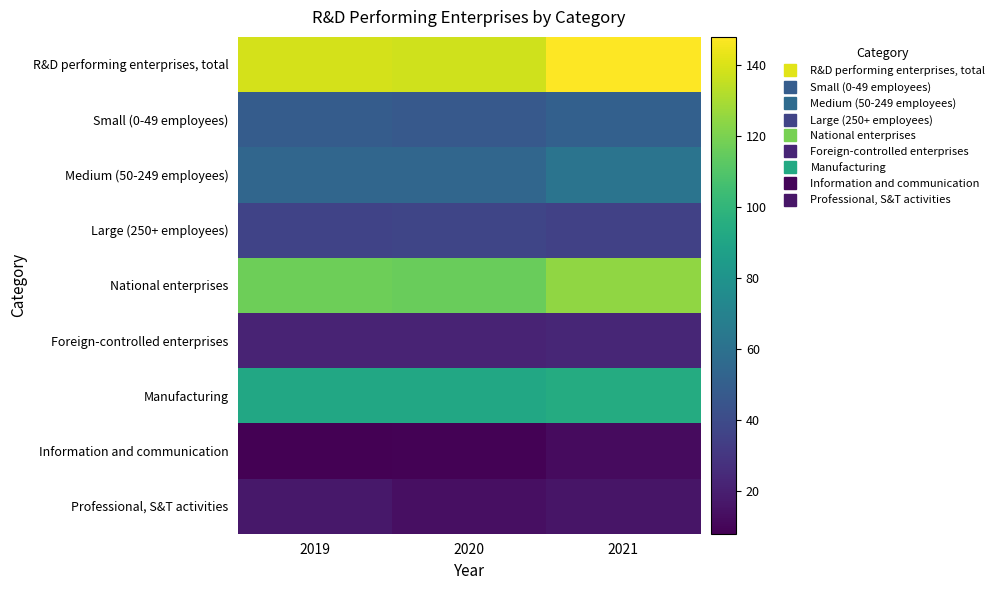

Rank the series by their maximum value, from lowest to highest.

Information and communication, Professional, S&T activities, Foreign-controlled enterprises, Large (250+ employees), Small (0-49 employees), Medium (50-249 employees), Manufacturing, National enterprises, R&D performing enterprises, total